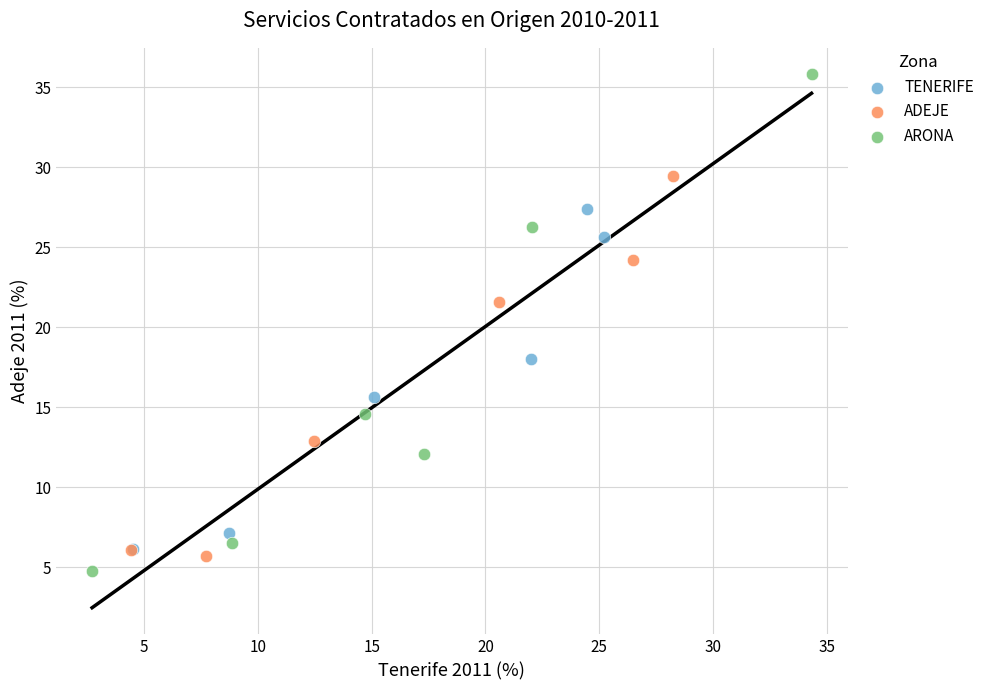

What are all the series names shown in the legend?

TENERIFE, ADEJE, ARONA